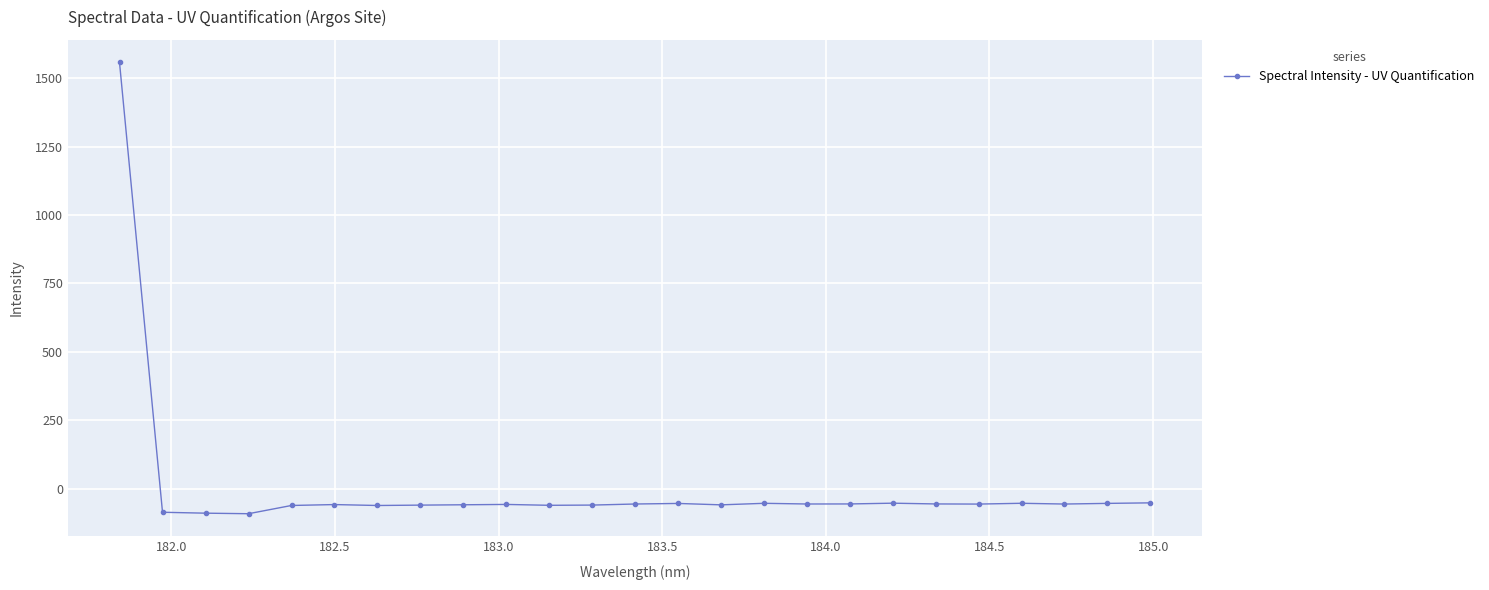

What is the value of the 7th point from the left?

-61.8